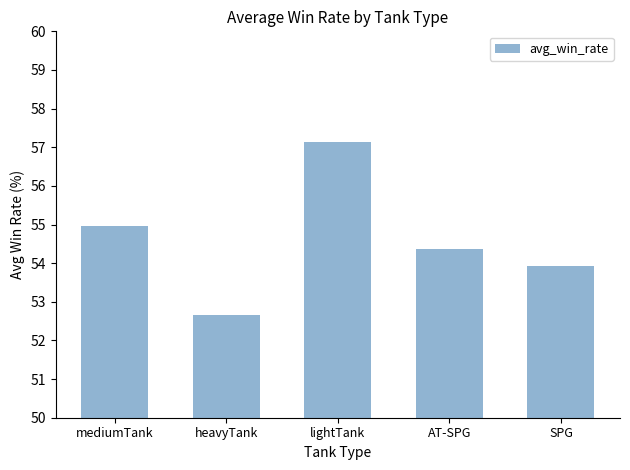

What position from the right is heavyTank?

4